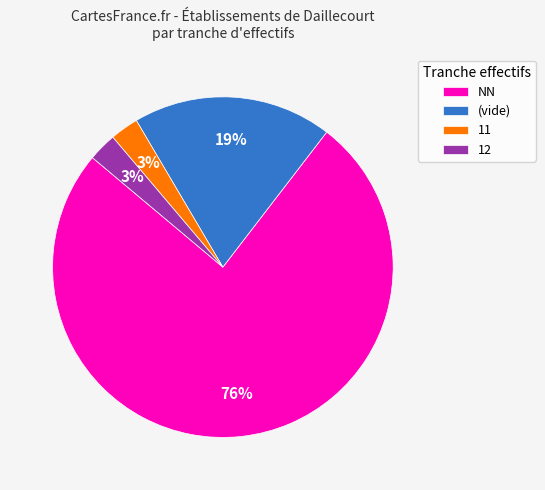

Is there any slice that represents more than half of the pie?

Yes